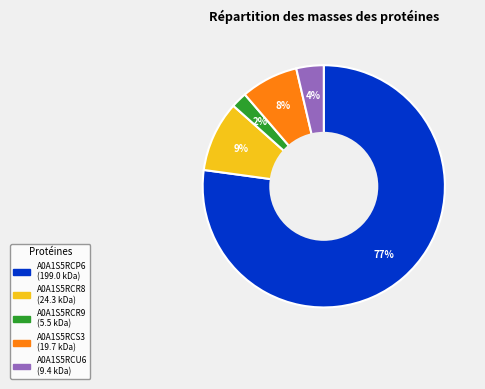

Which has a higher value, A0A1S5RCR8 or A0A1S5RCP6?

A0A1S5RCP6